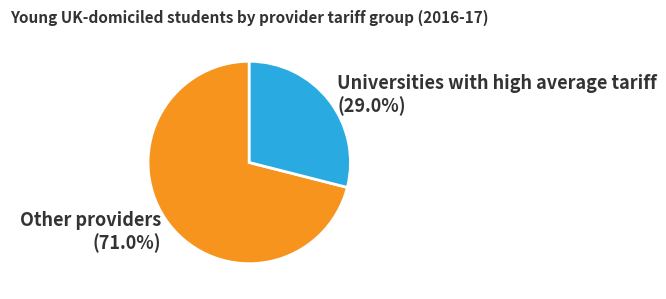

Between Other providers and Universities with high average tariff, which is larger?

Other providers